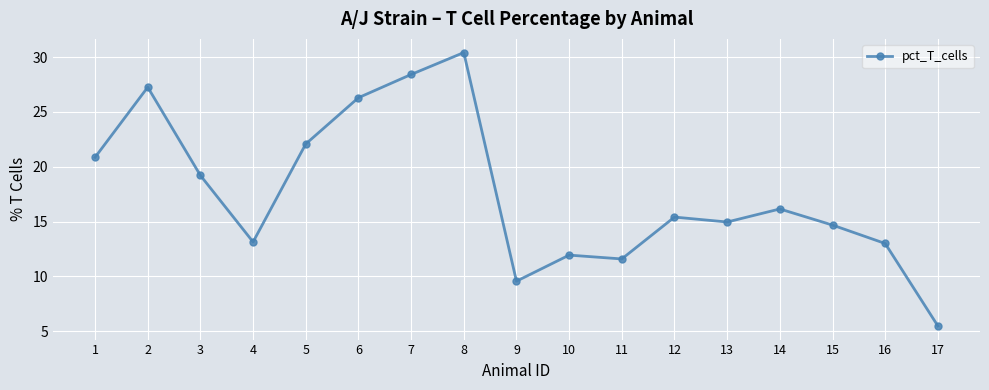

Which category has the lowest value across all series?

17